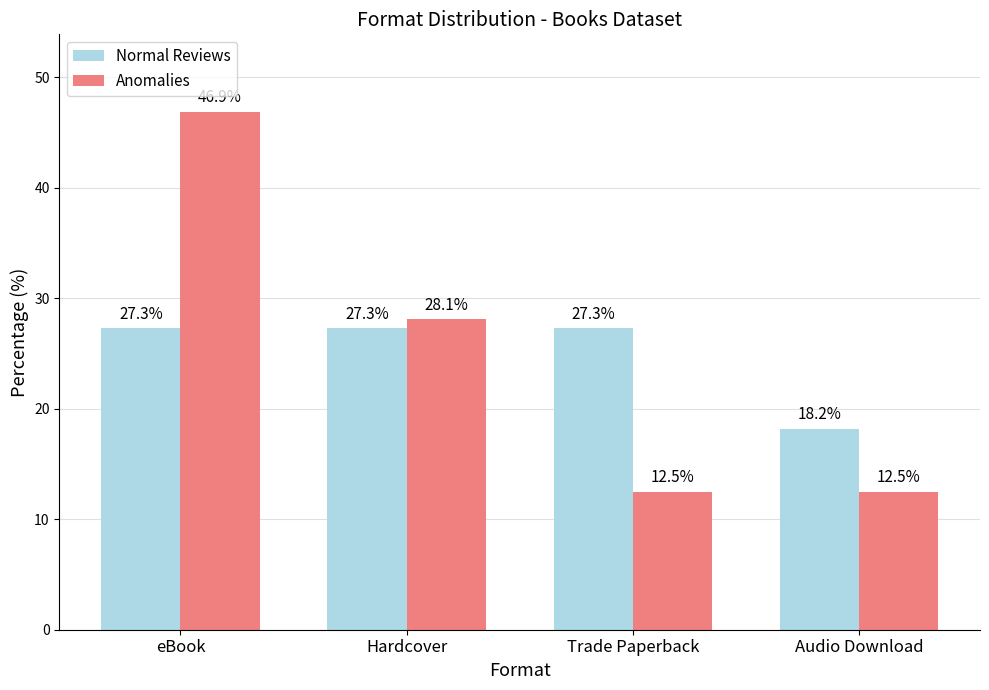

What is the spread (max minus min) of values at Trade Paperback?

14.8